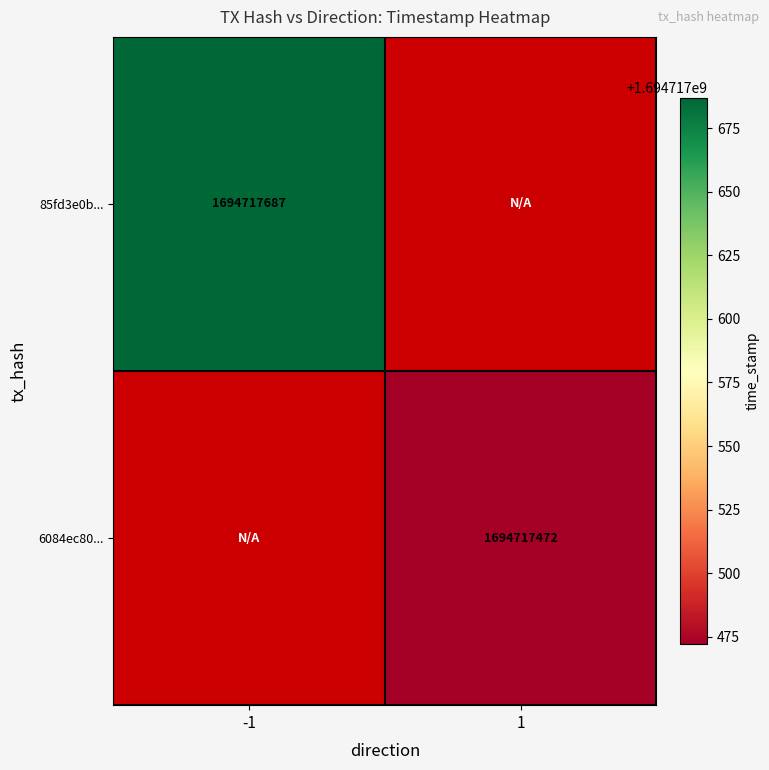

Is it true that 85fd3e0b98858a3b33105bbf085f58d73cdbc9b equals 1694717687 at -1?

True